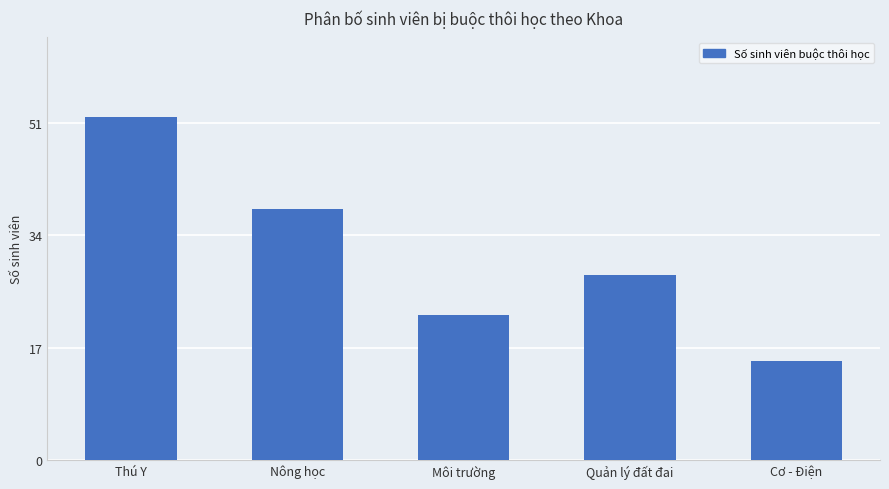

What is the ratio of the value at Quản lý đất đai to the value at Môi trường?

1.3